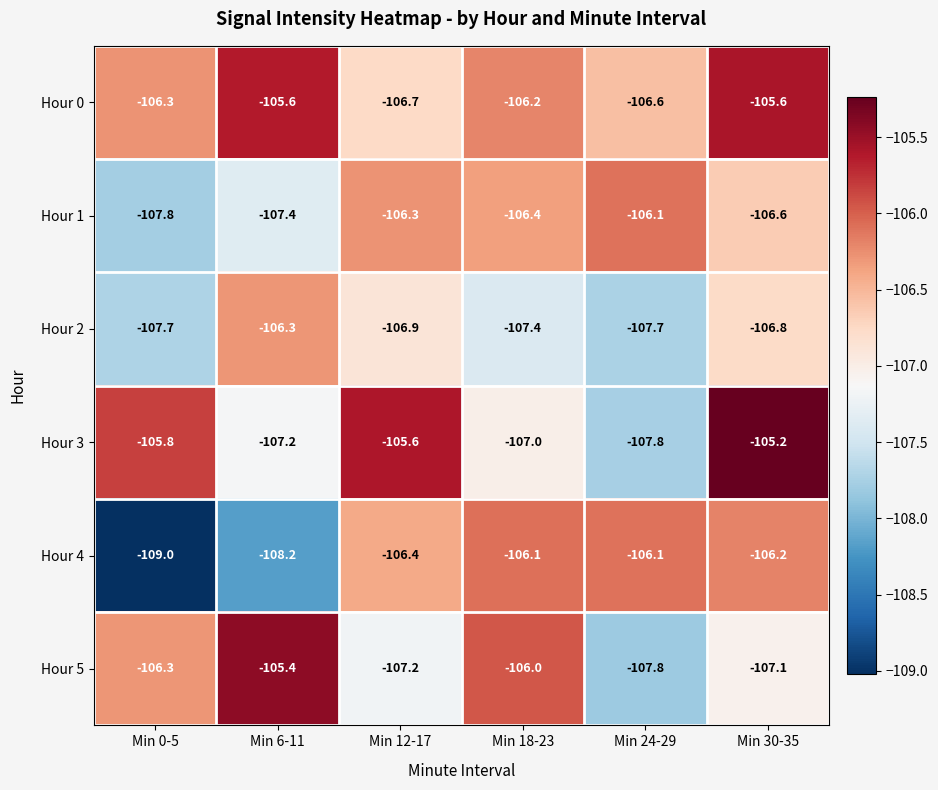

What is the minimum value shown in the chart?

-109.0